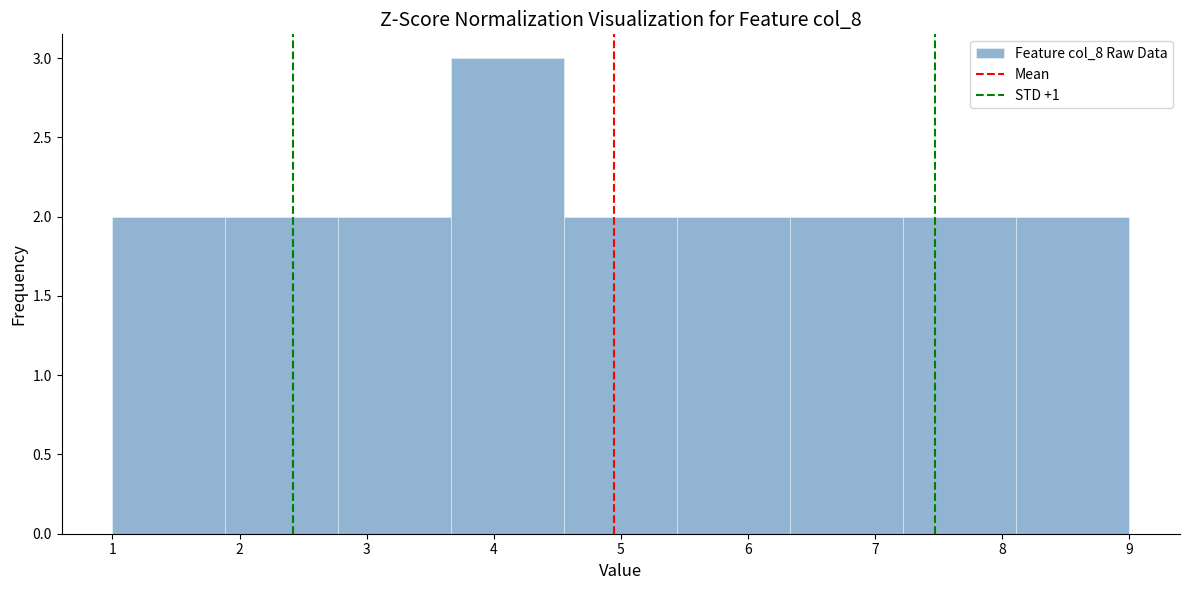

Over which range of the x-axis is the bar tallest?

3.7 to 4.6